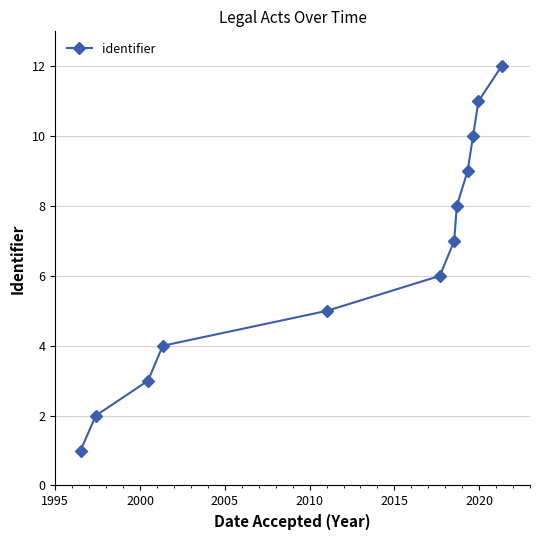

Reading left to right, what are all the values shown in this chart?

1	2	3	4	5	6	7	8	9	10	11	12